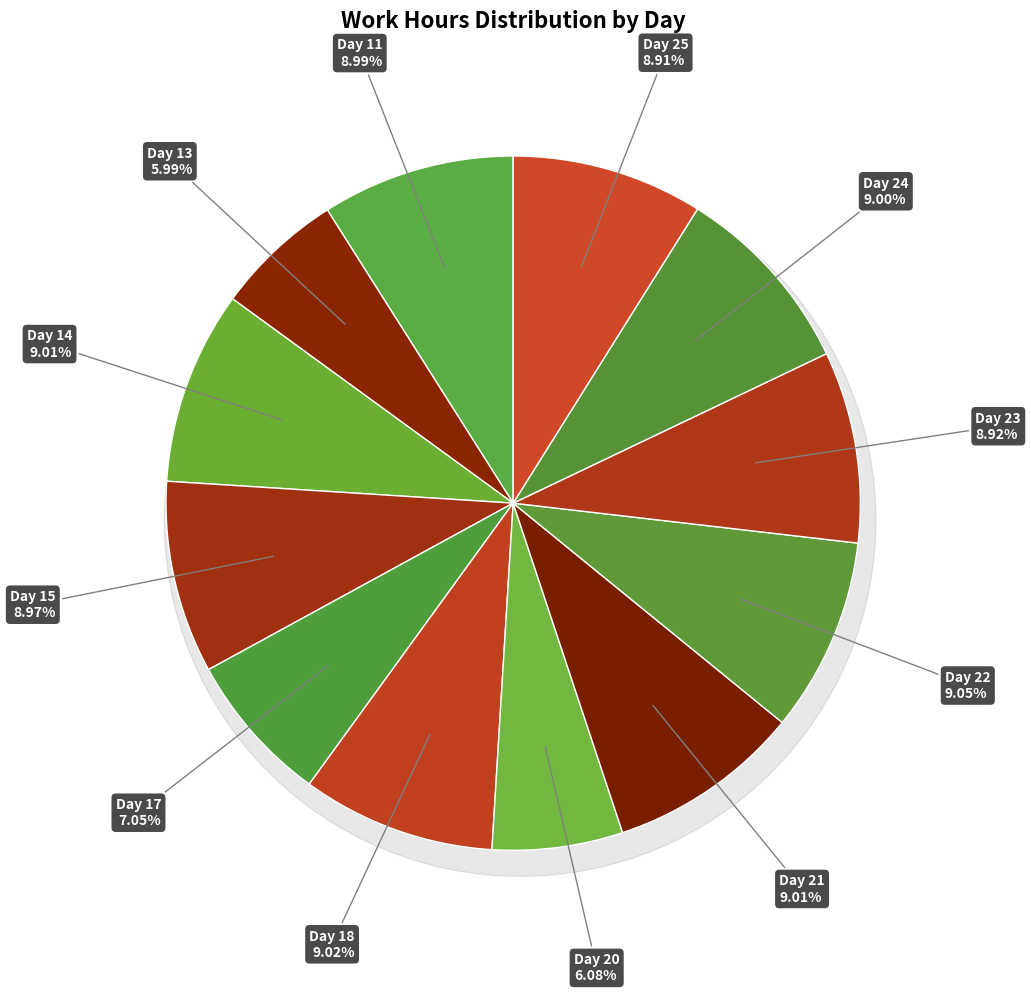

The Day 21 slice represents 3% of the pie. True or false?

False